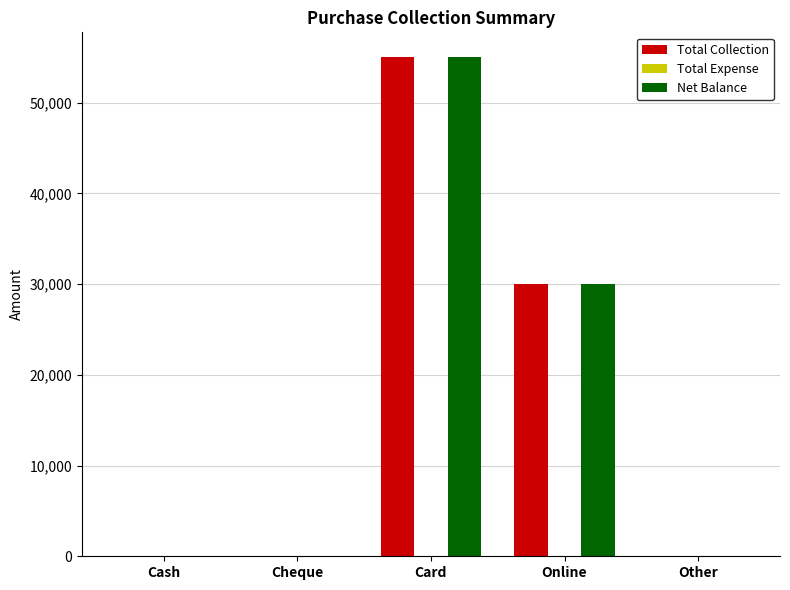

At which label is Net Balance closest to 27500?

Online